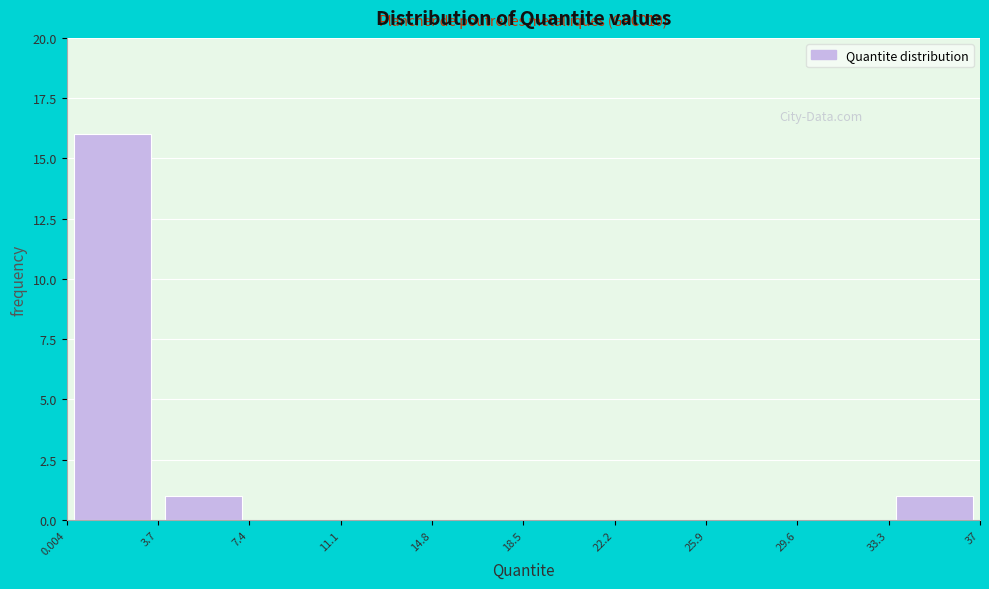

Over which range of the x-axis is the bar tallest?

0.004 to 3.7